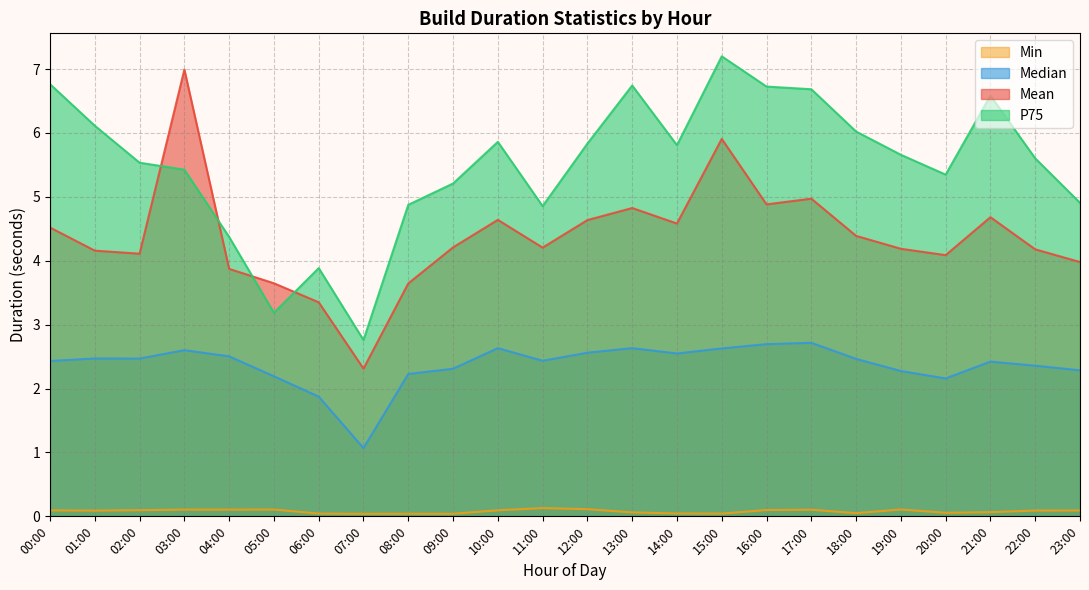

Where is the first local minimum for p75?

05:00